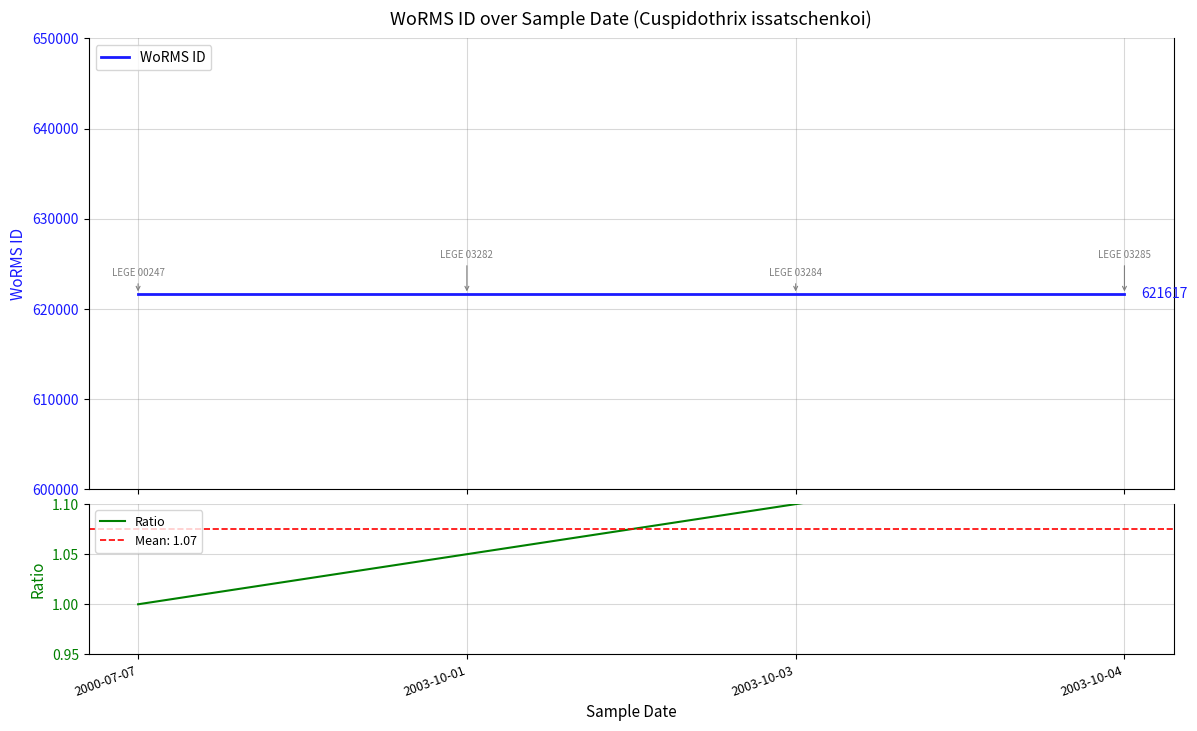

What is the label of the 3rd point from the left?

2003-10-03